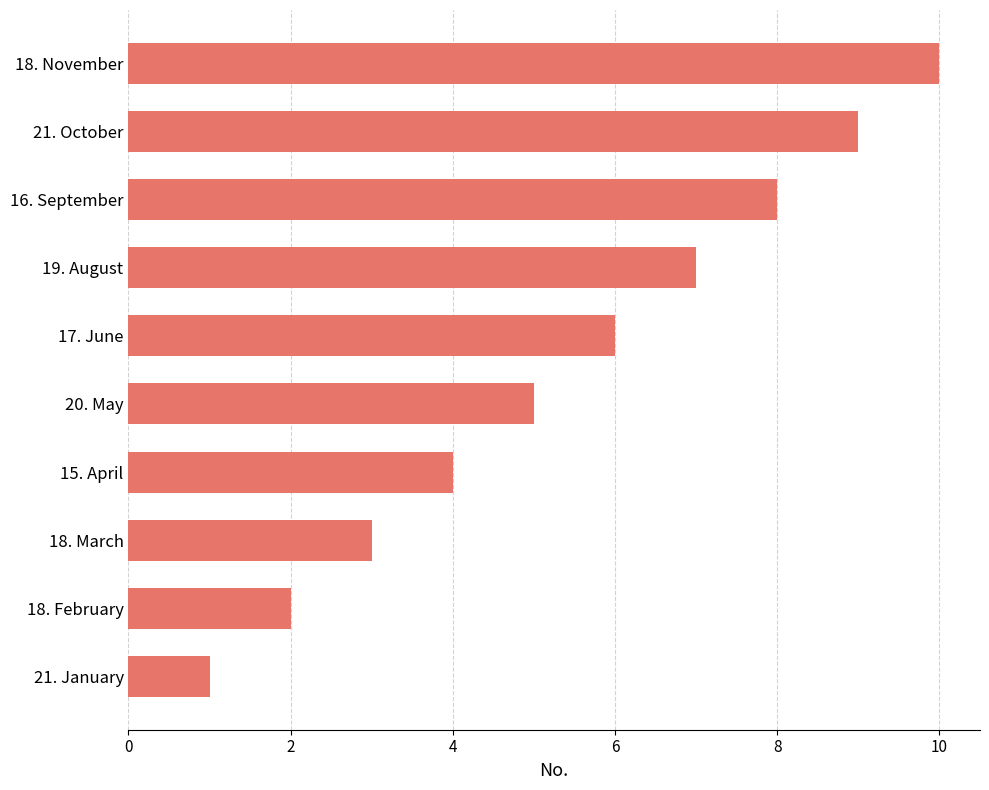

Which category has the highest value across all series?

18. November